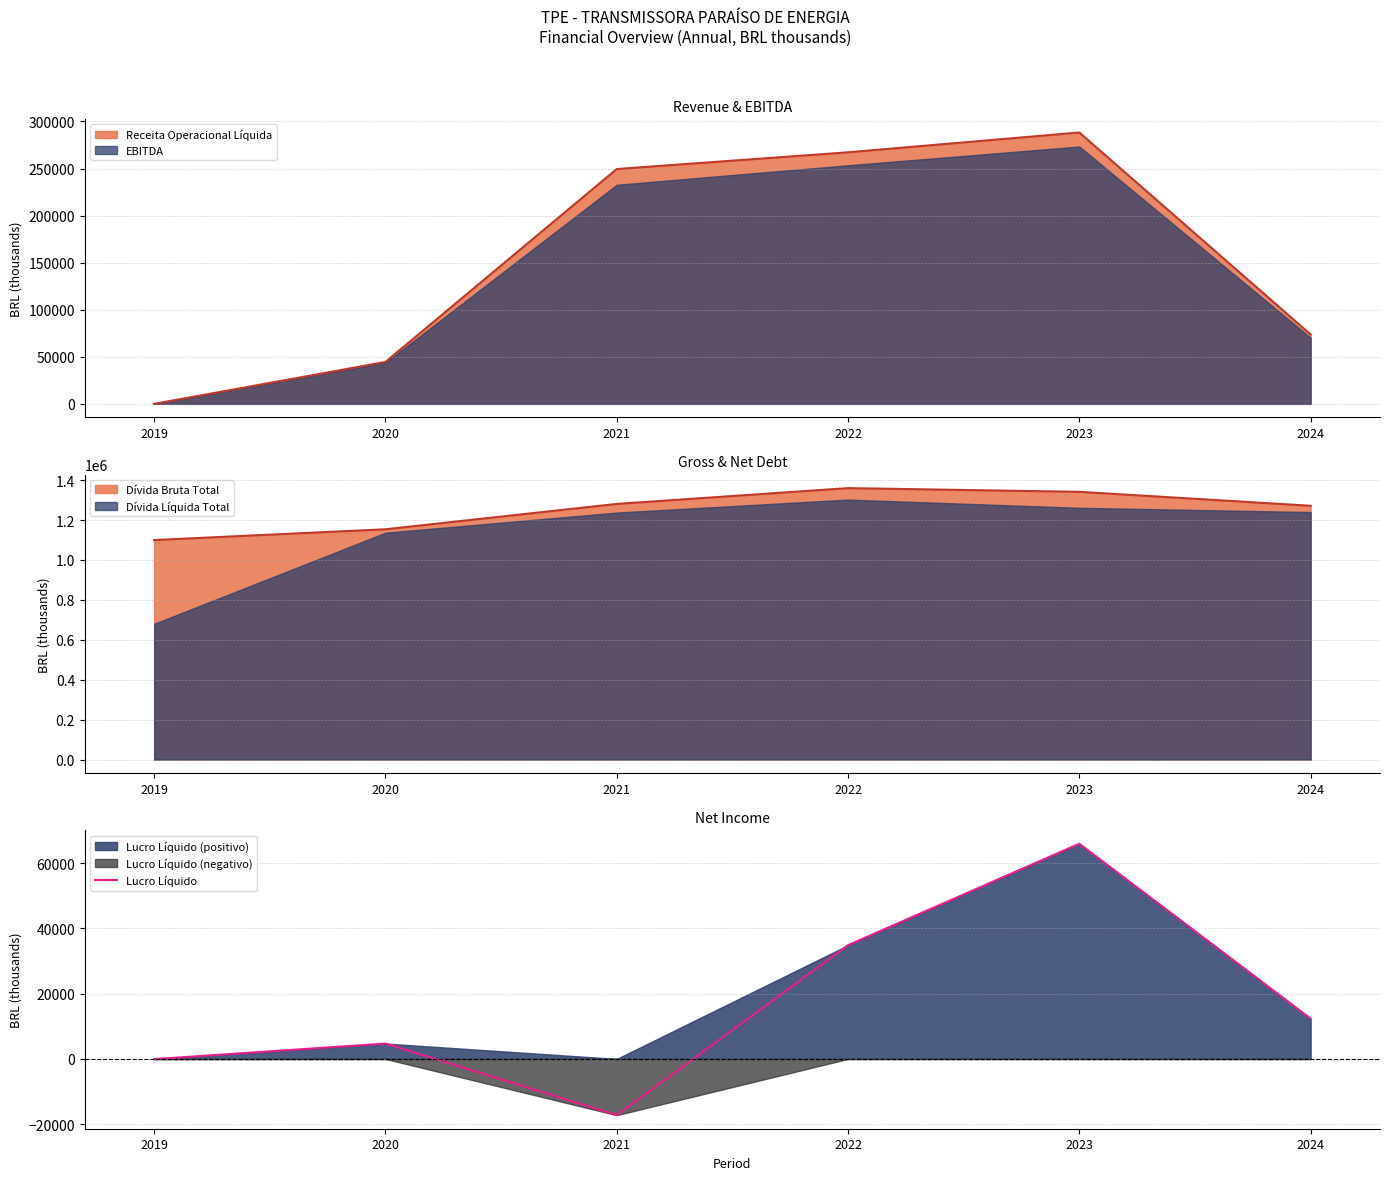

The chart shows a value of 34858 at 2022. True or false?

True